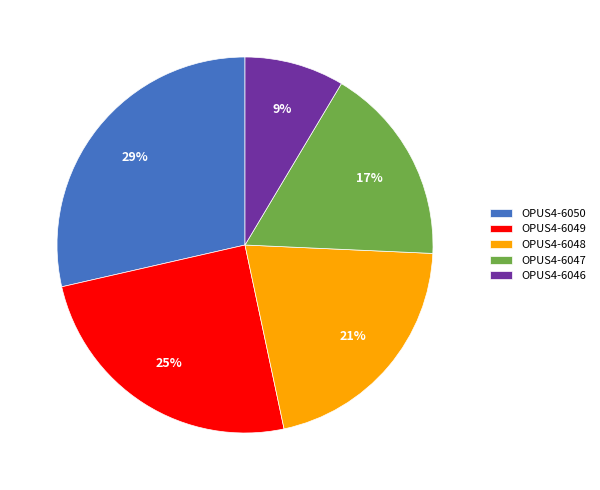

Between OPUS4-6050 and OPUS4-6049, which is larger?

OPUS4-6050